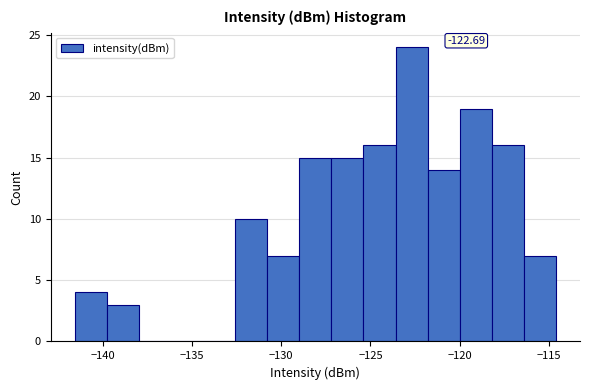

Around what value on the x-axis is the tallest bar? Give the approximate position of its centre, as read against the axis.

-122.5